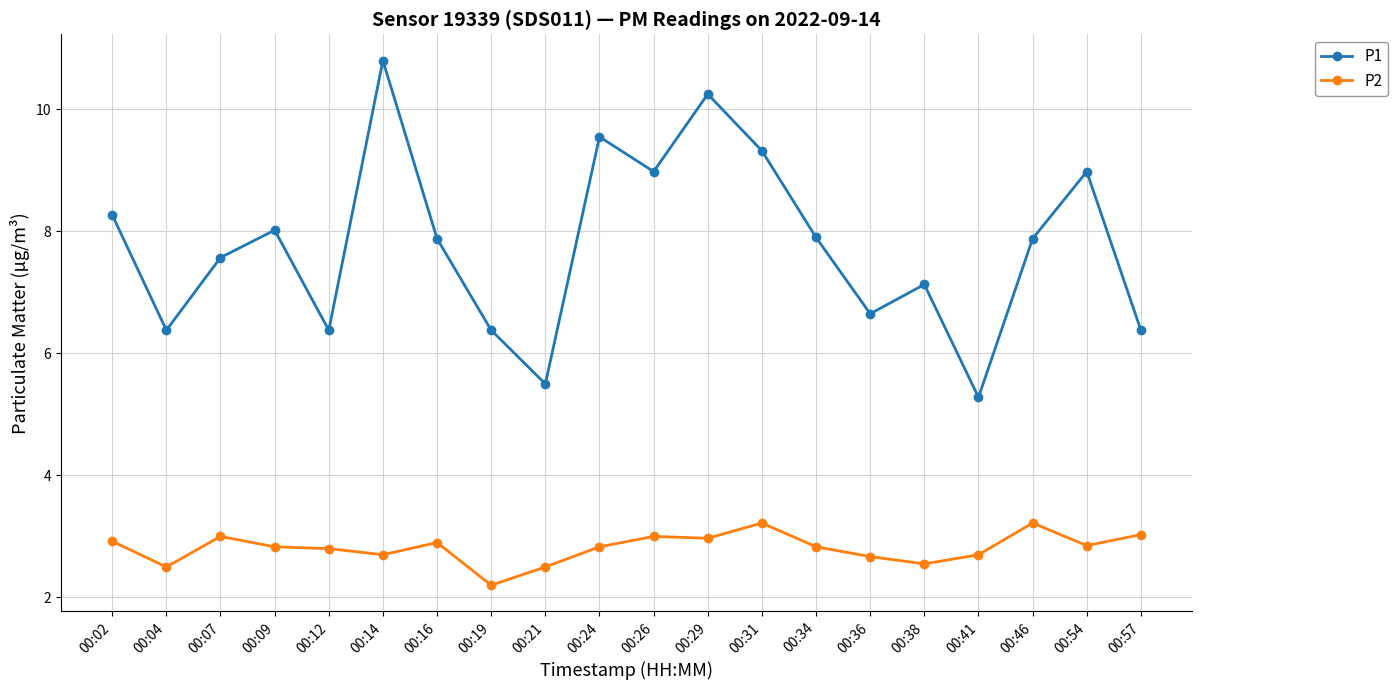

Where is P1 nearest to the value 8?

00:09